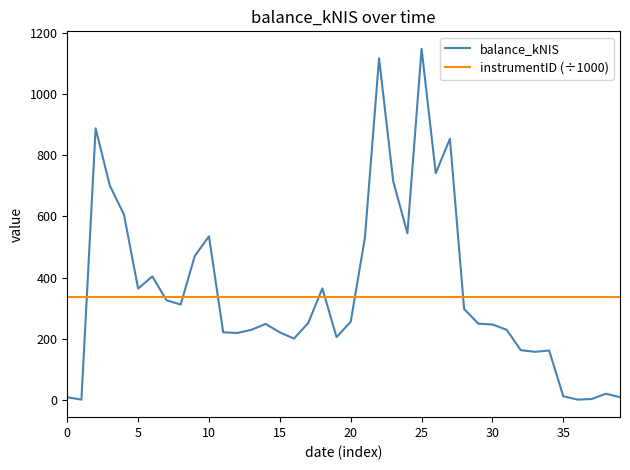

Rank the series by their maximum value, from lowest to highest.

instrumentID (÷1000), balance_kNIS